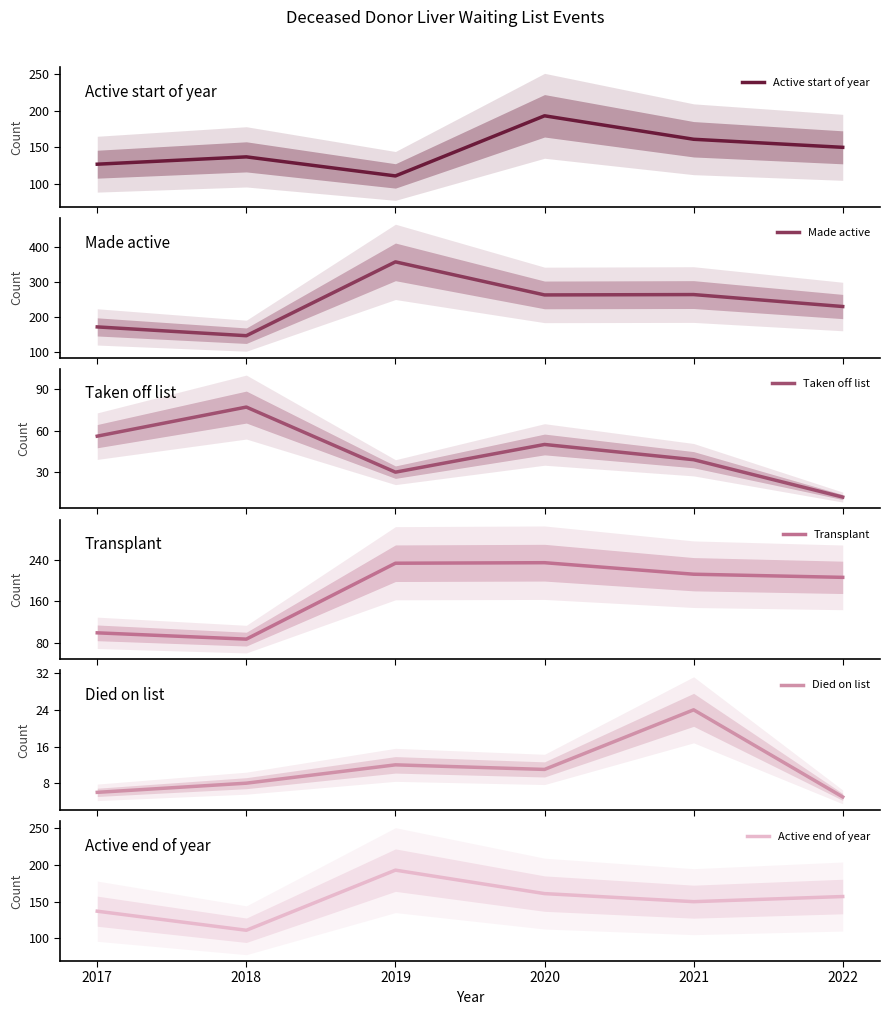

At which label is Died on list closest to 14?

2019